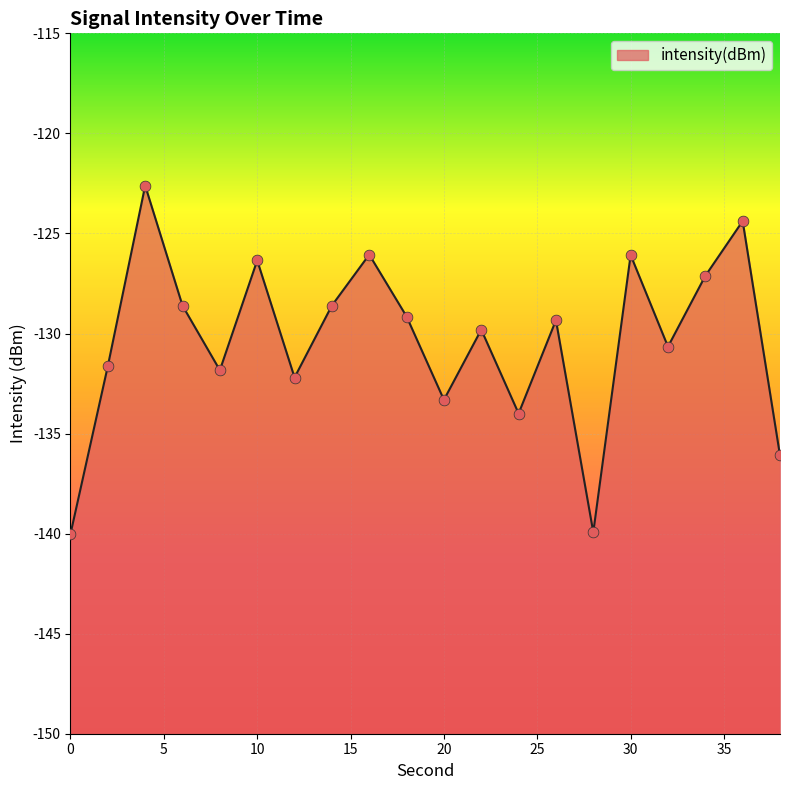

What is the change in value from 16 to 28?

-13.9